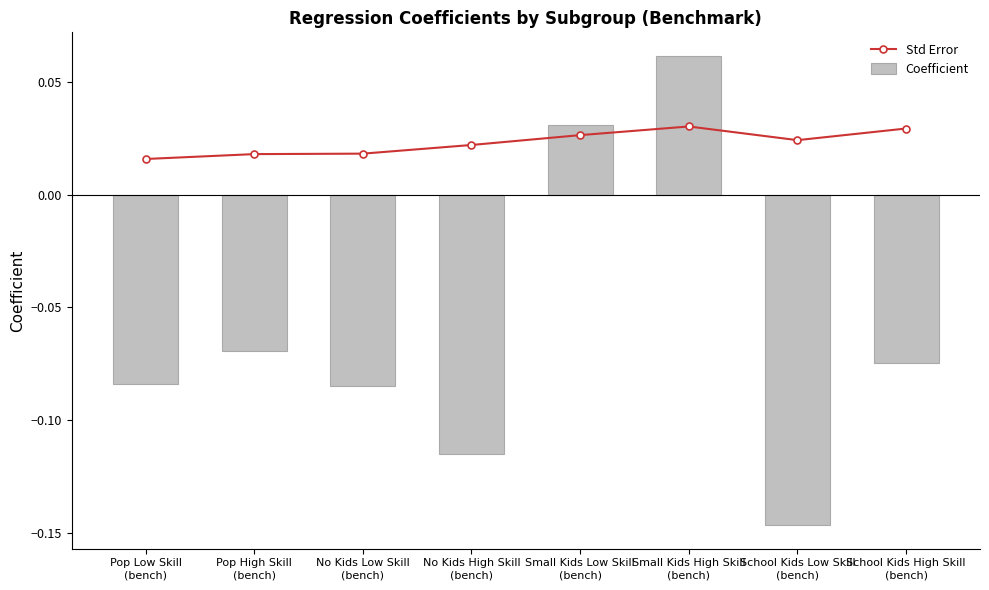

Is the value of Std Error at Pop High Skill
(bench) greater than the value of Coefficient at Pop High Skill
(bench)?

Yes